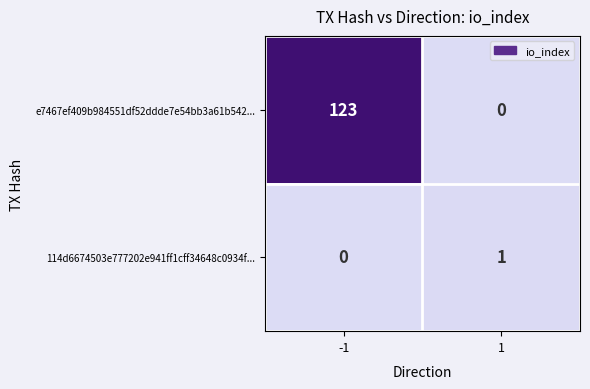

The value of 114d6674503e777202e941ff1cff34648c0934f... at 1 is 1. True or false?

True